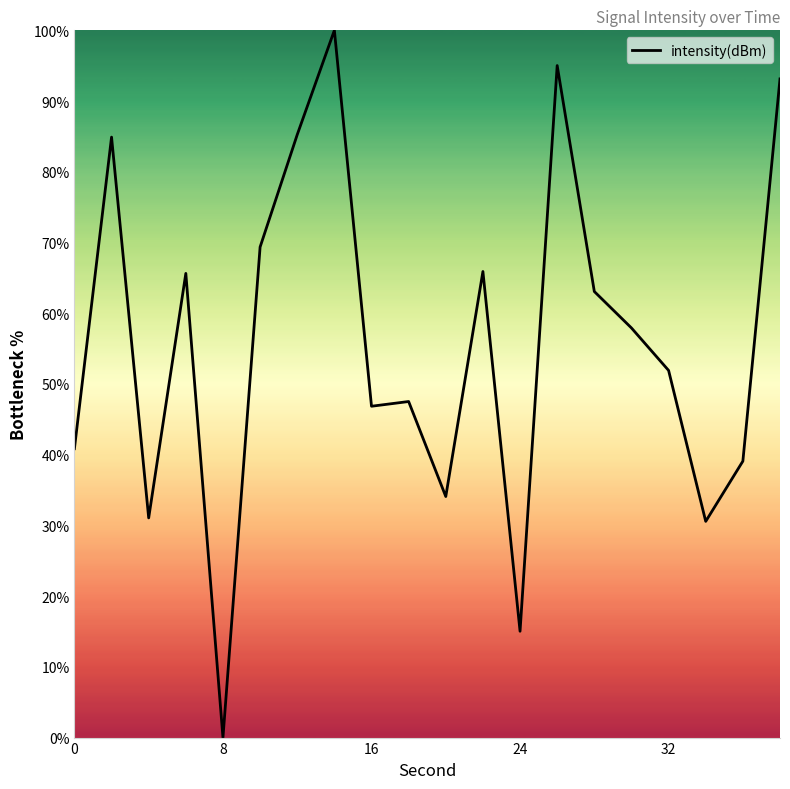

What is the average value?

55.9